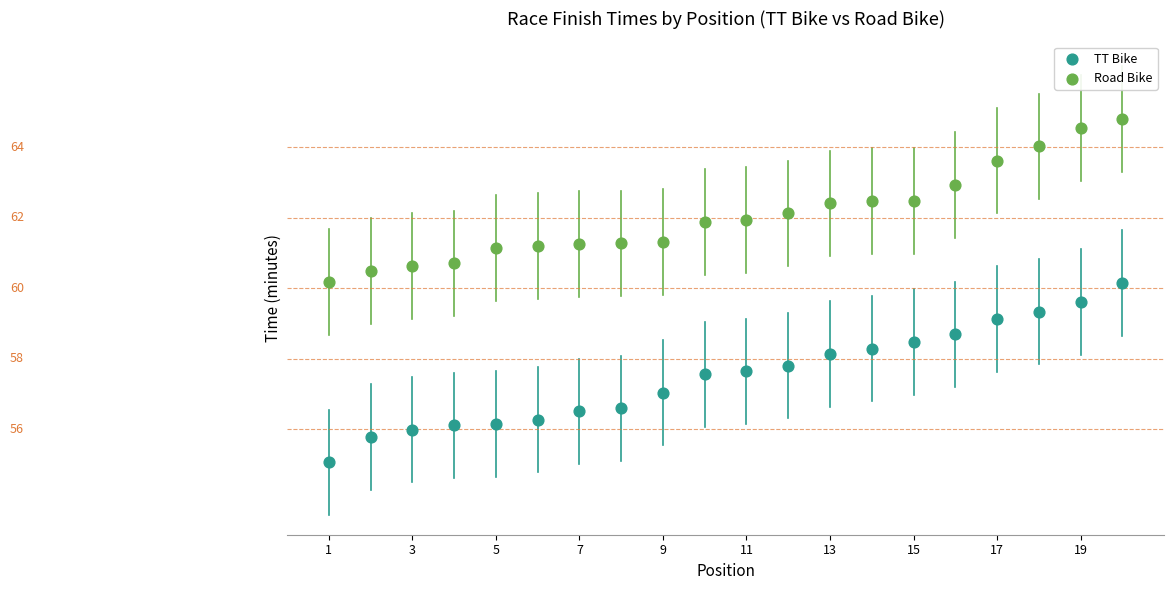

Which series has the widest spread of Y values?

TT Bike